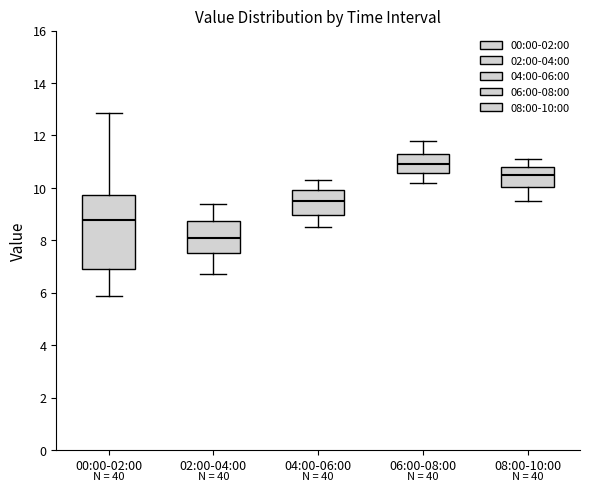

Which box has the highest median line?

06:00-08:00